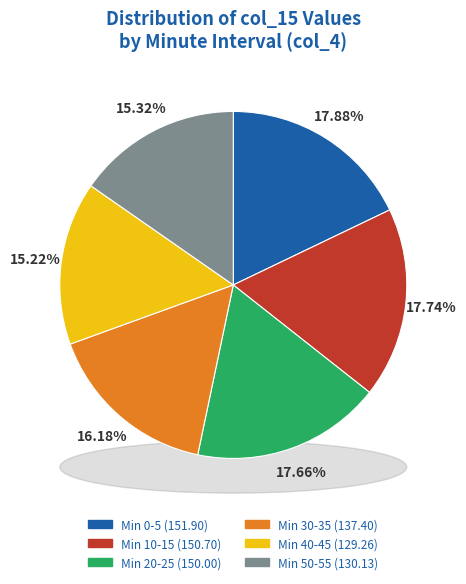

Is 0 the majority of the pie?

No